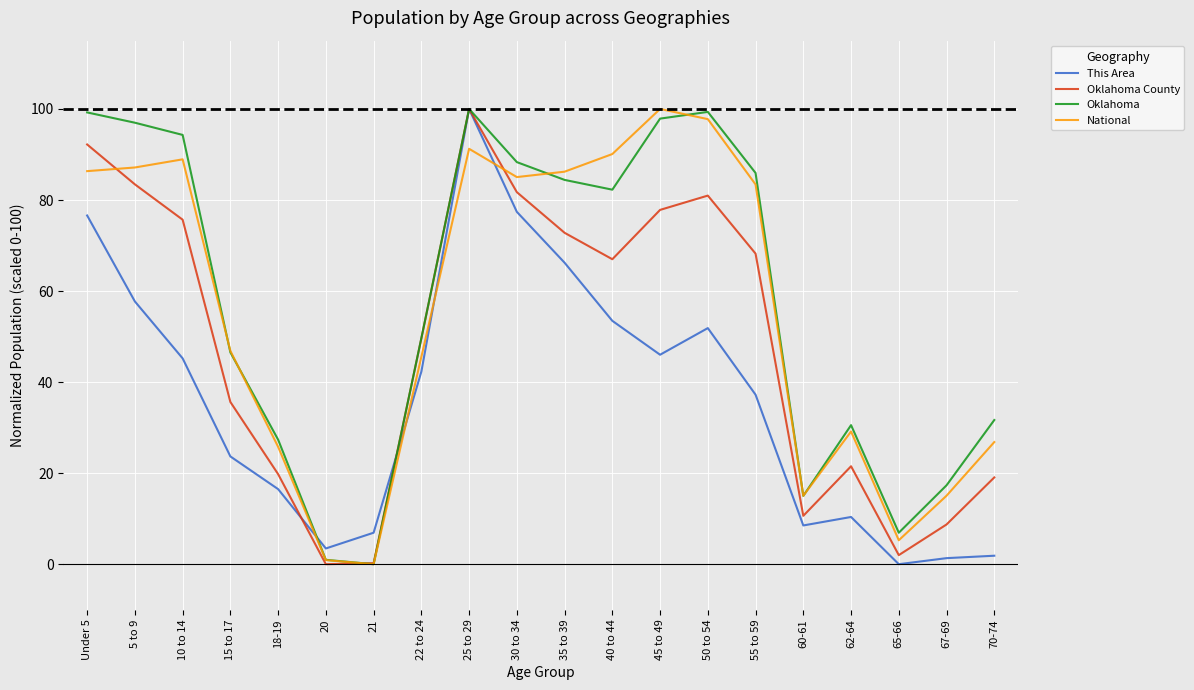

The value of Oklahoma at 40 to 44 is 82.3. True or false?

True